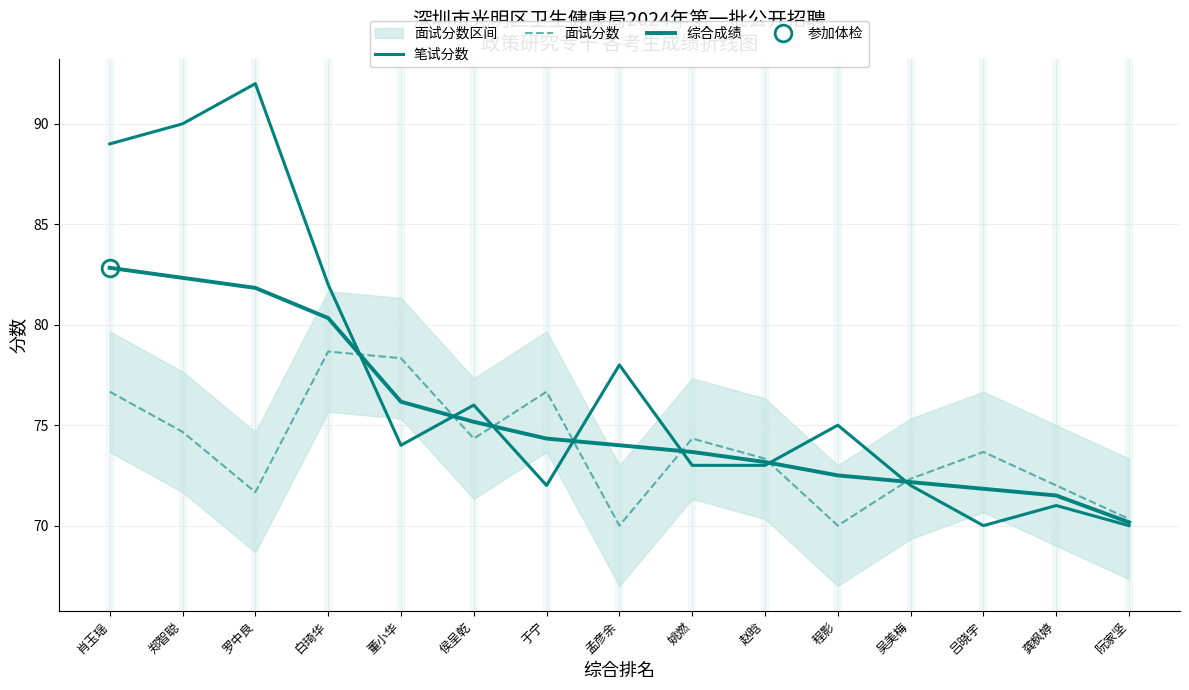

The 面试分数 series shows 72.0 at 龚枫婷. True or false?

True